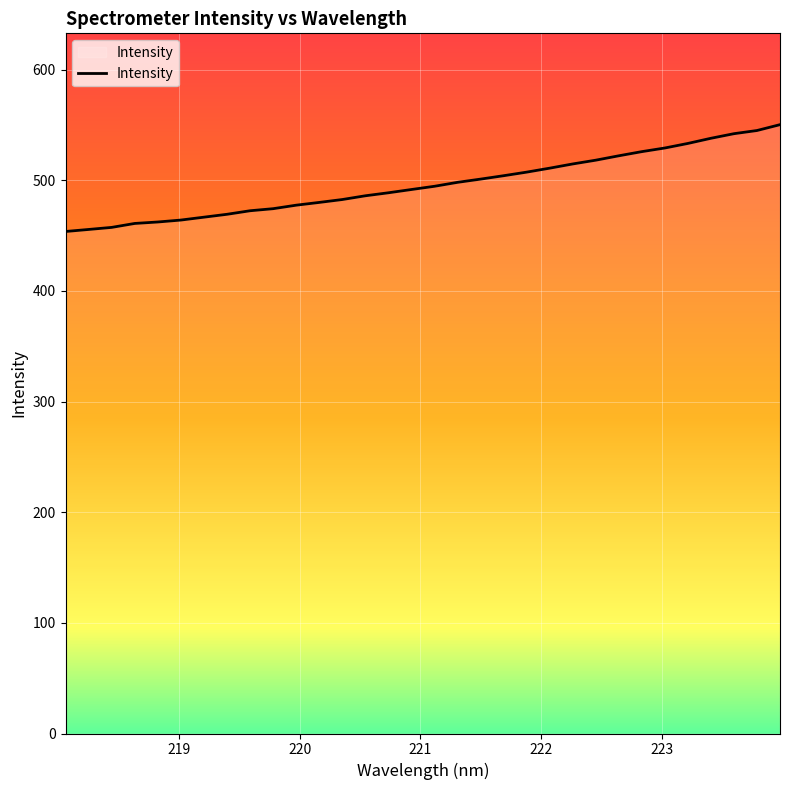

What is the maximum value shown in the chart?

550.3